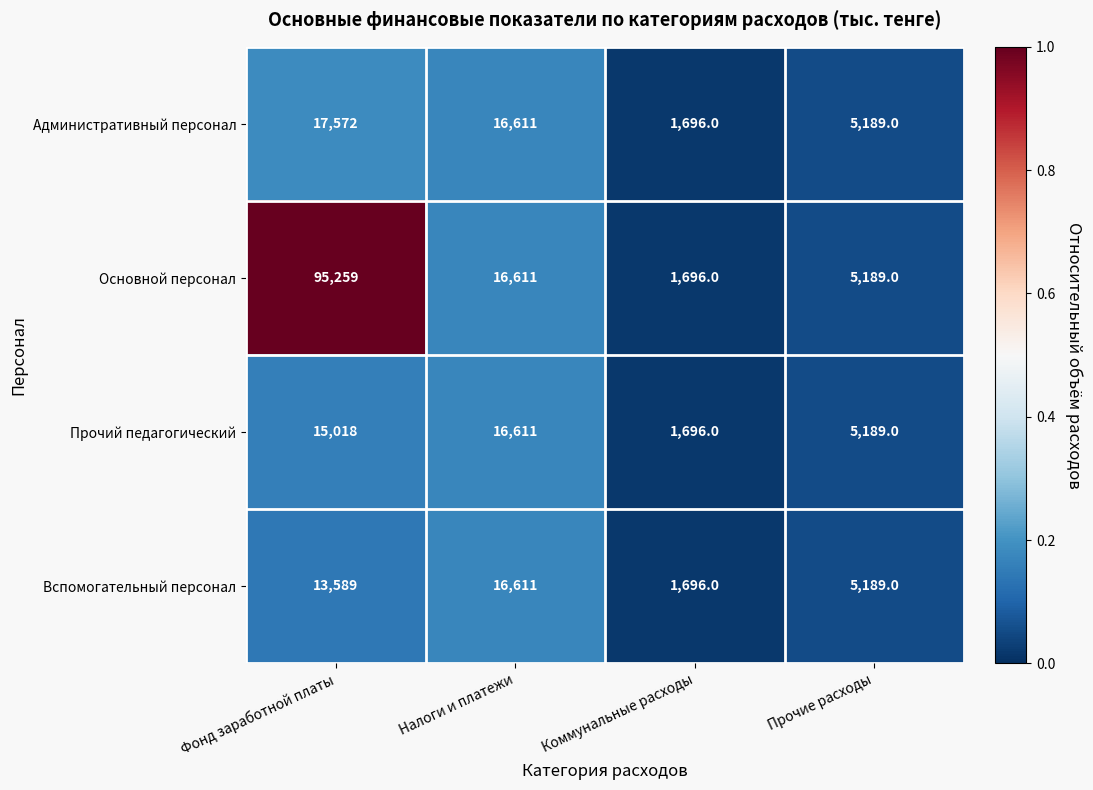

Rank the categories by Вспомогательный персонал value from lowest to highest.

Коммунальные расходы, Прочие расходы, Фонд заработной платы, Налоги и платежи